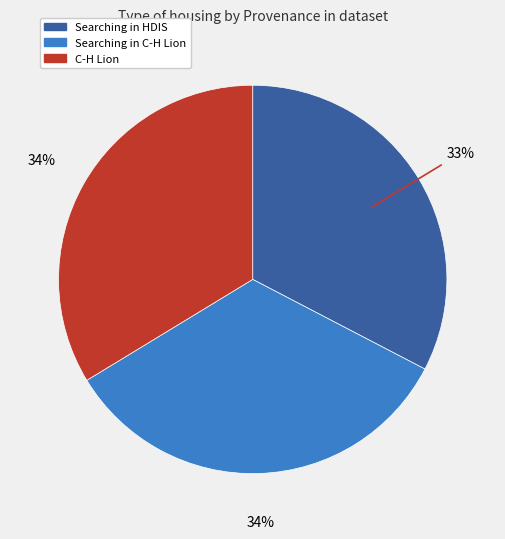

To the nearest percent, what percentage of the pie is C-H Lion?

34%